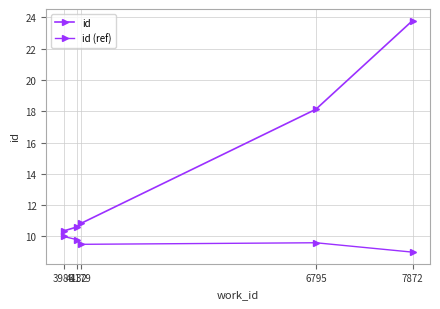

Count the number of data series in this chart.

2